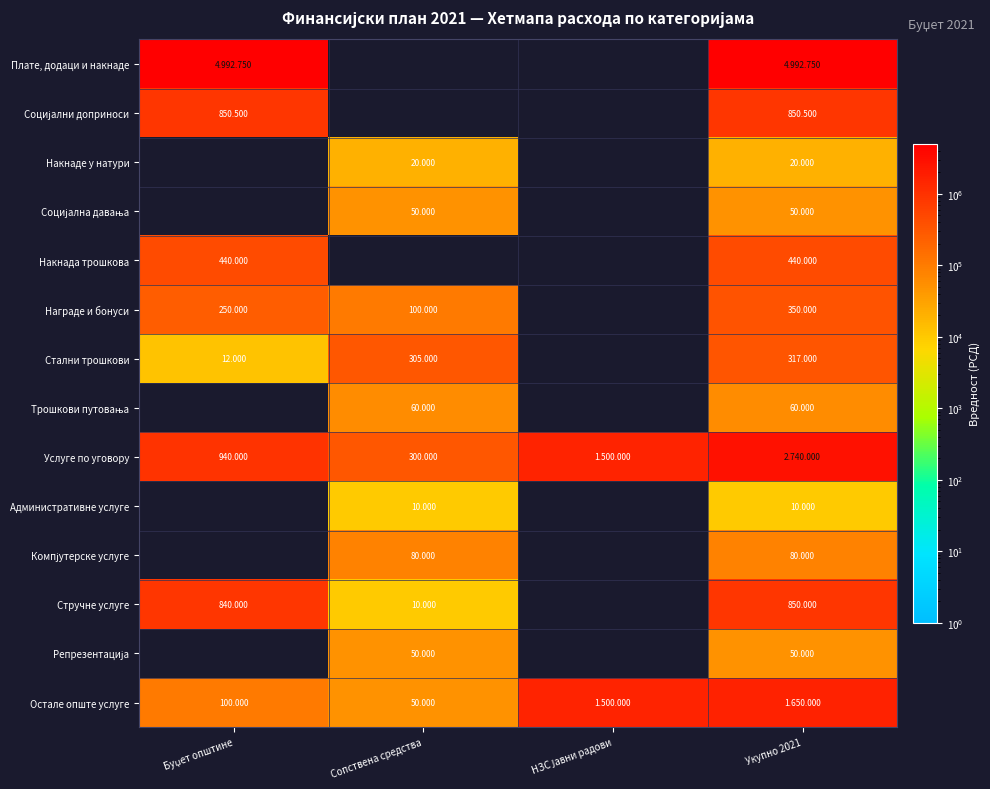

What is the sum of the Плате, додаци и накнаде values at НЗС Јавни радови and Укупно 2021?

4992750